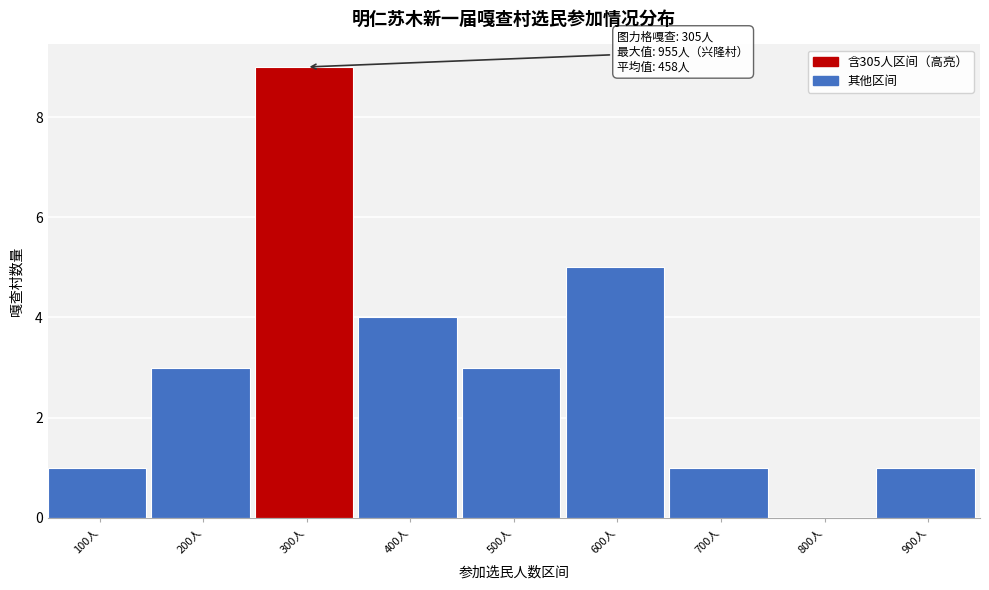

Reading left to right, what are all the values shown in this chart?

100人=1	200人=3	300人=9	400人=4	500人=3	600人=5	700人=1	800人=0	900人=1